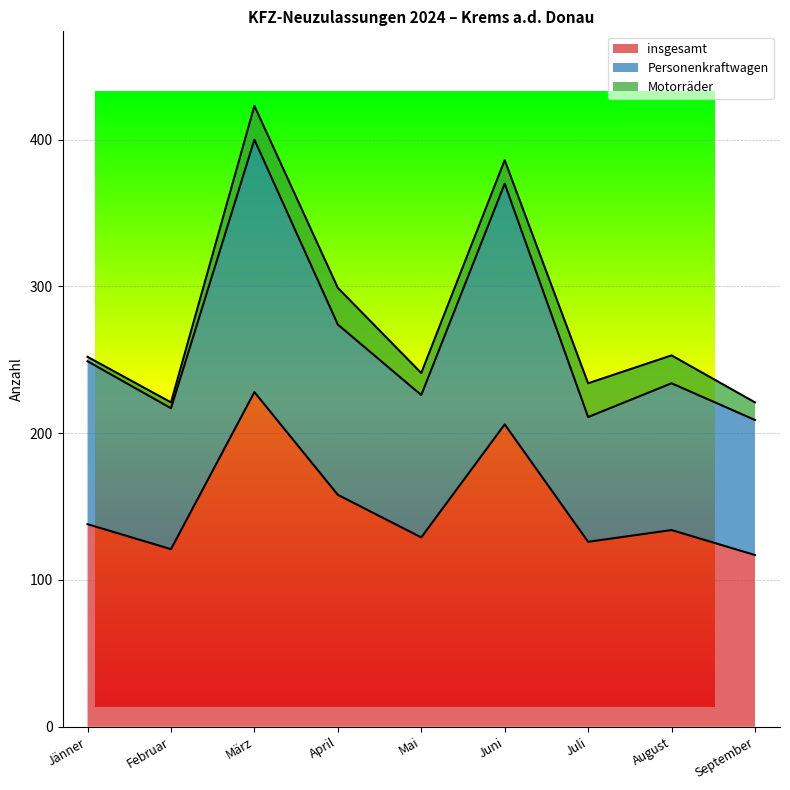

What is the total value across all series at April?

299